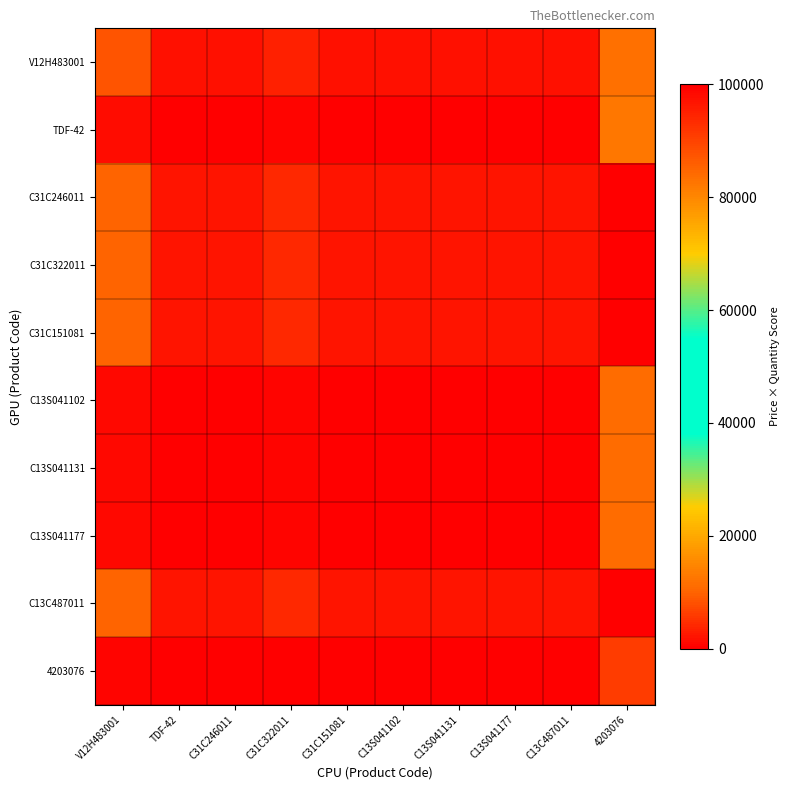

Reading left to right, what are all the values shown in this chart?

V12H483001: V12H483001=8330.0	TDF-42=1666.0	C31C246011=1666.0	C31C322011=3332.0	C31C151081=1666.0	C13S041102=1666.0	C13S041131=1666.0	C13S041177=1666.0	C13C487011=1666.0	4203076=83300.0
TDF-42: V12H483001=1250.0	TDF-42=250.0	C31C246011=250.0	C31C322011=500.0	C31C151081=250.0	C13S041102=250.0	C13S041131=250.0	C13S041177=250.0	C13C487011=250.0	4203076=12500.0
C31C246011: V12H483001=10000.0	TDF-42=2000.0	C31C246011=2000.0	C31C322011=4000.0	C31C151081=2000.0	C13S041102=2000.0	C13S041131=2000.0	C13S041177=2000.0	C13C487011=2000.0	4203076=100000.0
C31C322011: V12H483001=10000.0	TDF-42=2000.0	C31C246011=2000.0	C31C322011=4000.0	C31C151081=2000.0	C13S041102=2000.0	C13S041131=2000.0	C13S041177=2000.0	C13C487011=2000.0	4203076=100000.0
C31C151081: V12H483001=10000.0	TDF-42=2000.0	C31C246011=2000.0	C31C322011=4000.0	C31C151081=2000.0	C13S041102=2000.0	C13S041131=2000.0	C13S041177=2000.0	C13C487011=2000.0	4203076=100000.0
C13S041102: V12H483001=1100.0	TDF-42=220.0	C31C246011=220.0	C31C322011=440.0	C31C151081=220.0	C13S041102=220.0	C13S041131=220.0	C13S041177=220.0	C13C487011=220.0	4203076=11000.0
C13S041131: V12H483001=1100.0	TDF-42=220.0	C31C246011=220.0	C31C322011=440.0	C31C151081=220.0	C13S041102=220.0	C13S041131=220.0	C13S041177=220.0	C13C487011=220.0	4203076=11000.0
C13S041177: V12H483001=1100.0	TDF-42=220.0	C31C246011=220.0	C31C322011=440.0	C31C151081=220.0	C13S041102=220.0	C13S041131=220.0	C13S041177=220.0	C13C487011=220.0	4203076=11000.0
C13C487011: V12H483001=10000.0	TDF-42=2000.0	C31C246011=2000.0	C31C322011=4000.0	C31C151081=2000.0	C13S041102=2000.0	C13S041131=2000.0	C13S041177=2000.0	C13C487011=2000.0	4203076=100000.0
4203076: V12H483001=620.0	TDF-42=124.0	C31C246011=124.0	C31C322011=248.0	C31C151081=124.0	C13S041102=124.0	C13S041131=124.0	C13S041177=124.0	C13C487011=124.0	4203076=6200.0